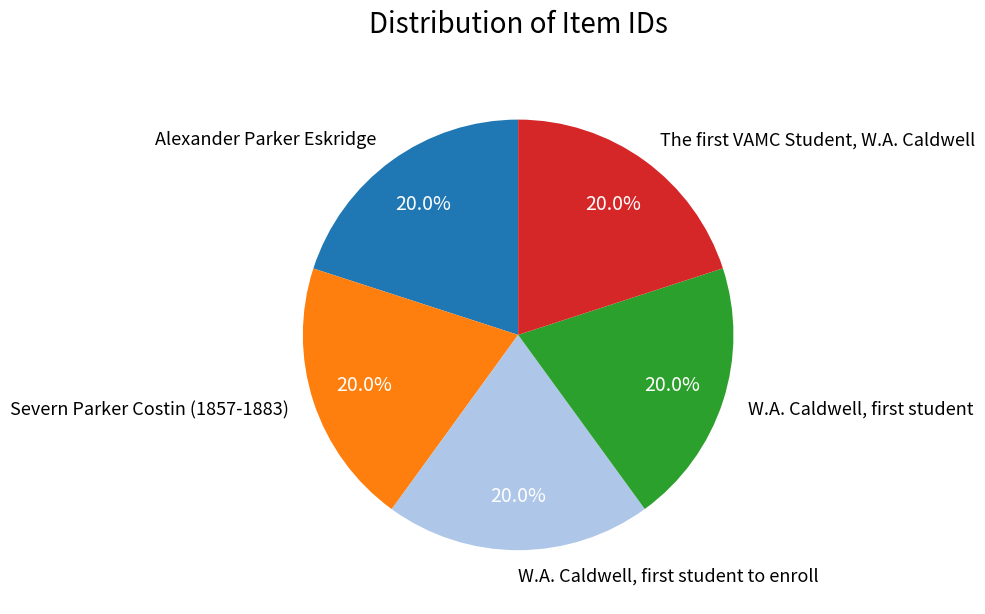

To the nearest percent, what portion does Alexander Parker Eskridge represent?

20%